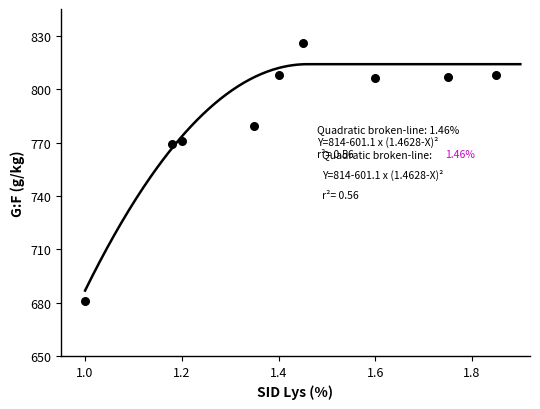

What is the range of Y values (max minus min)?

145